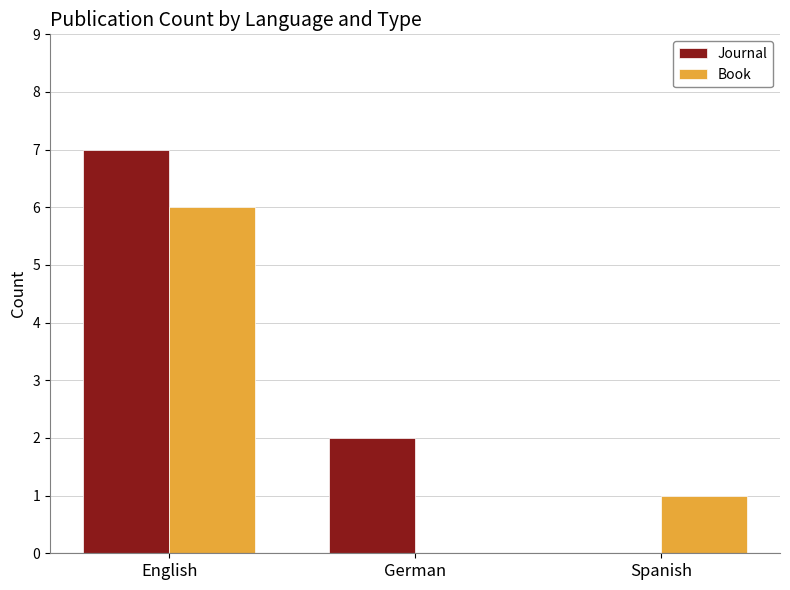

Which series has the largest total across all categories?

Journal